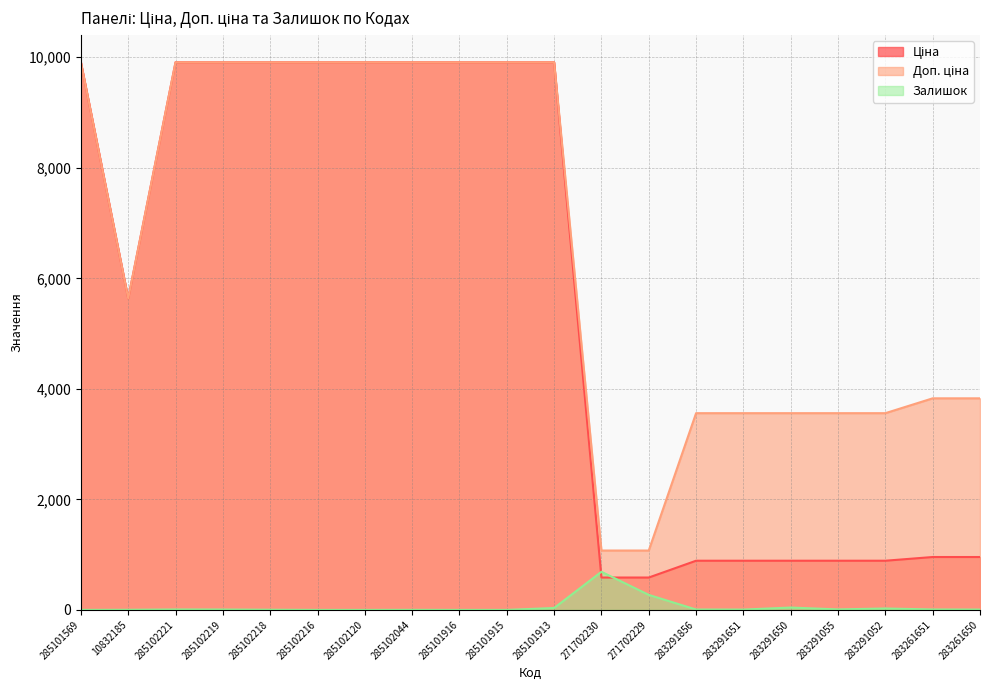

In Ціна, how many points are lower than both neighbors (excluding endpoints)?

1